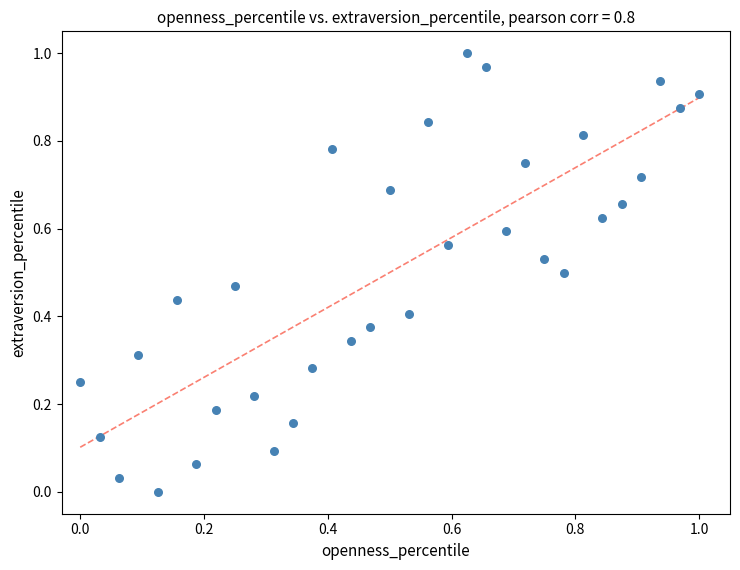

How many points are shown in the scatter plot?

33